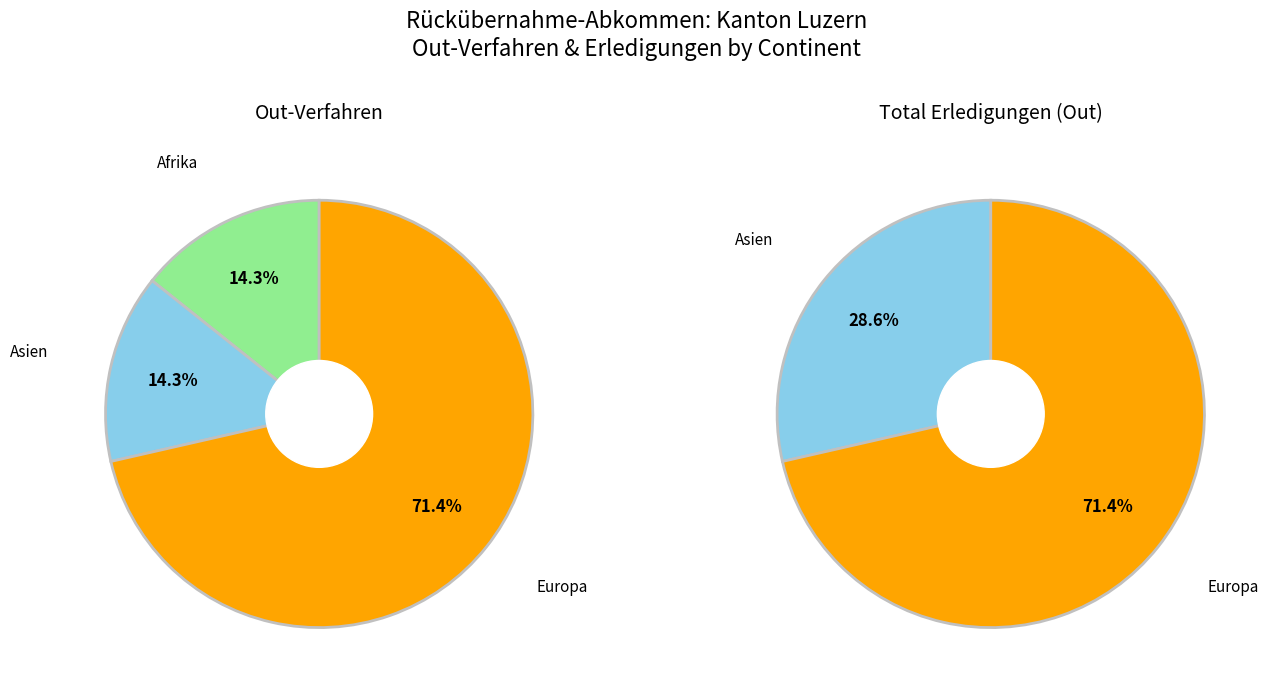

Does Afrika represent more than half of the total?

No